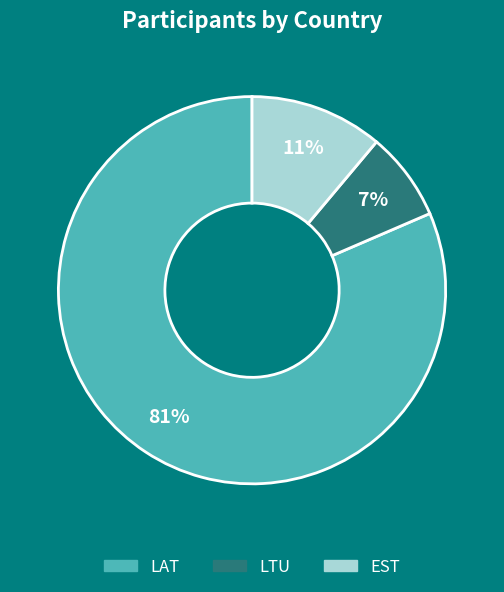

Between LTU and LAT, which is larger?

LAT